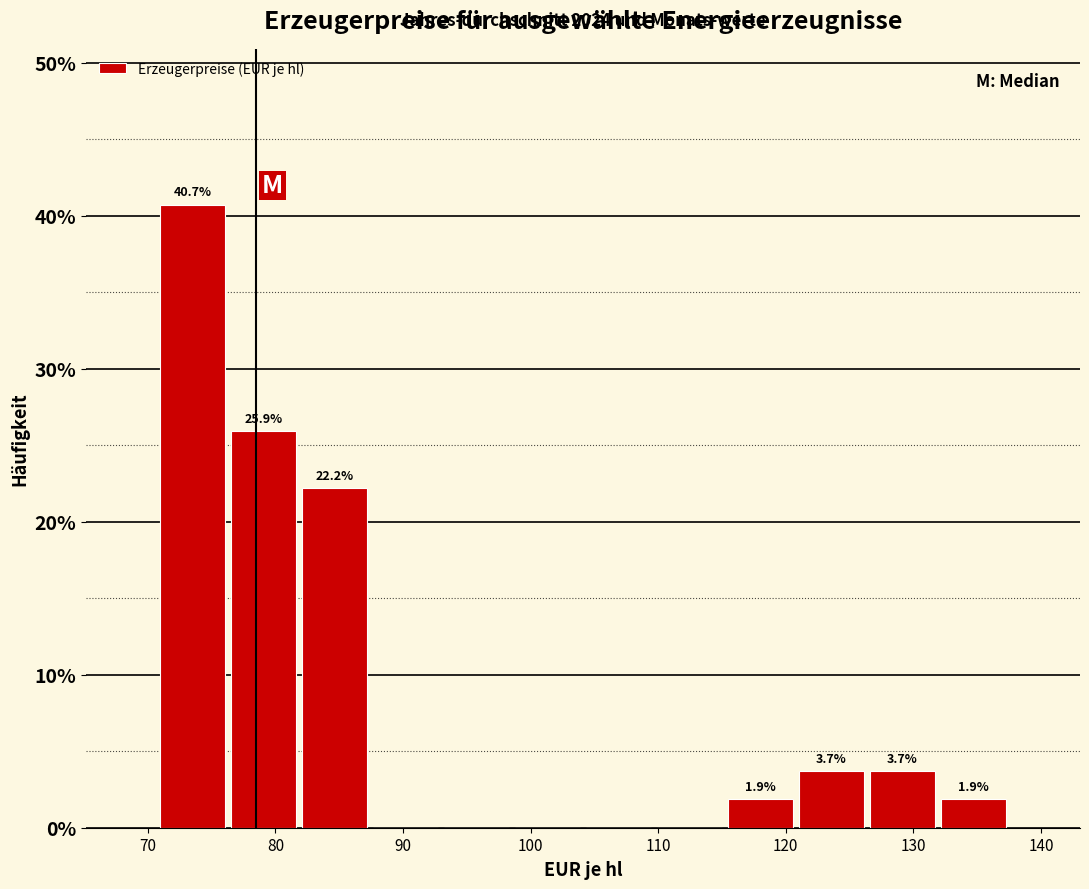

Which range on the x-axis has the tallest bar?

71 to 76